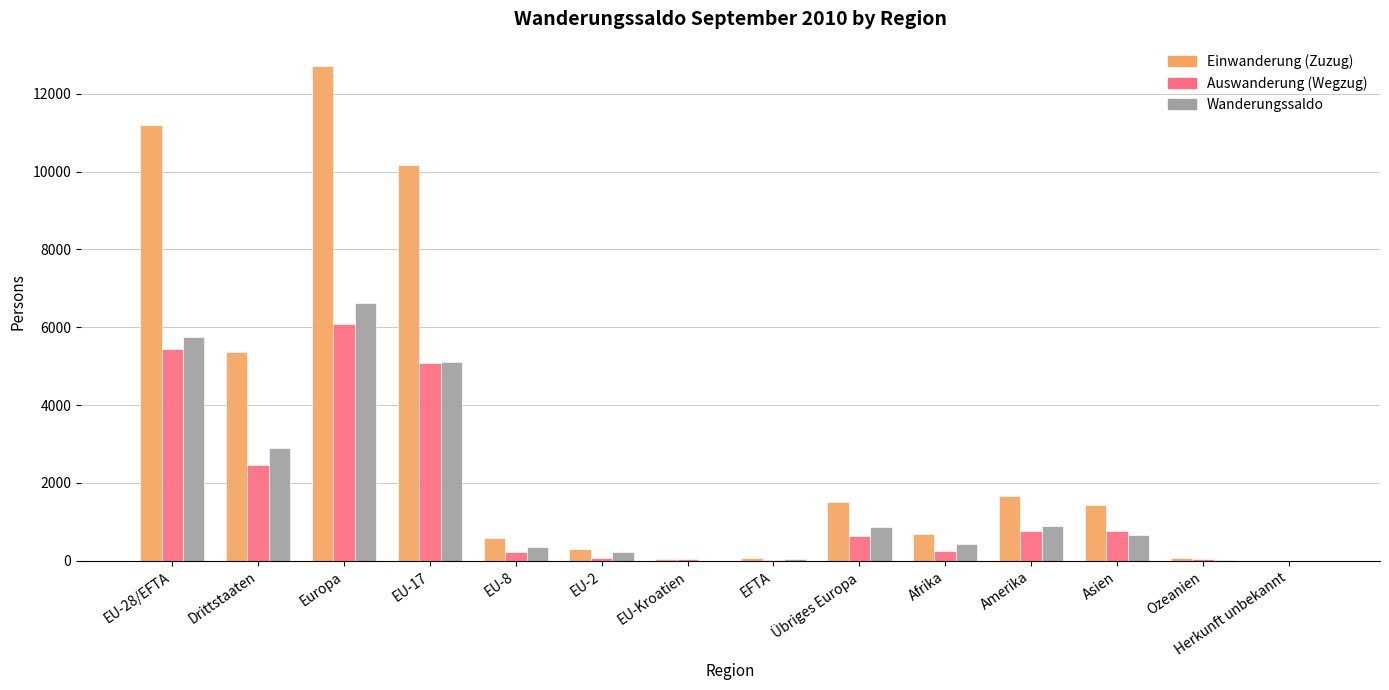

Which series changed the most between Drittstaaten and Herkunft unbekannt?

Einwanderung (Zuzug)